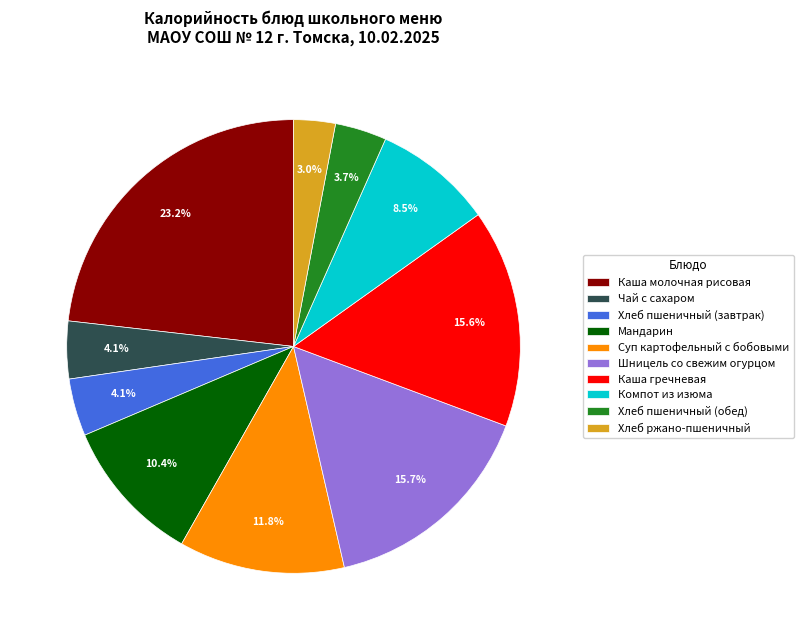

Approximately how many times larger is the value at Хлеб пшеничный (завтрак) compared to Хлеб пшеничный (обед)?

1.1